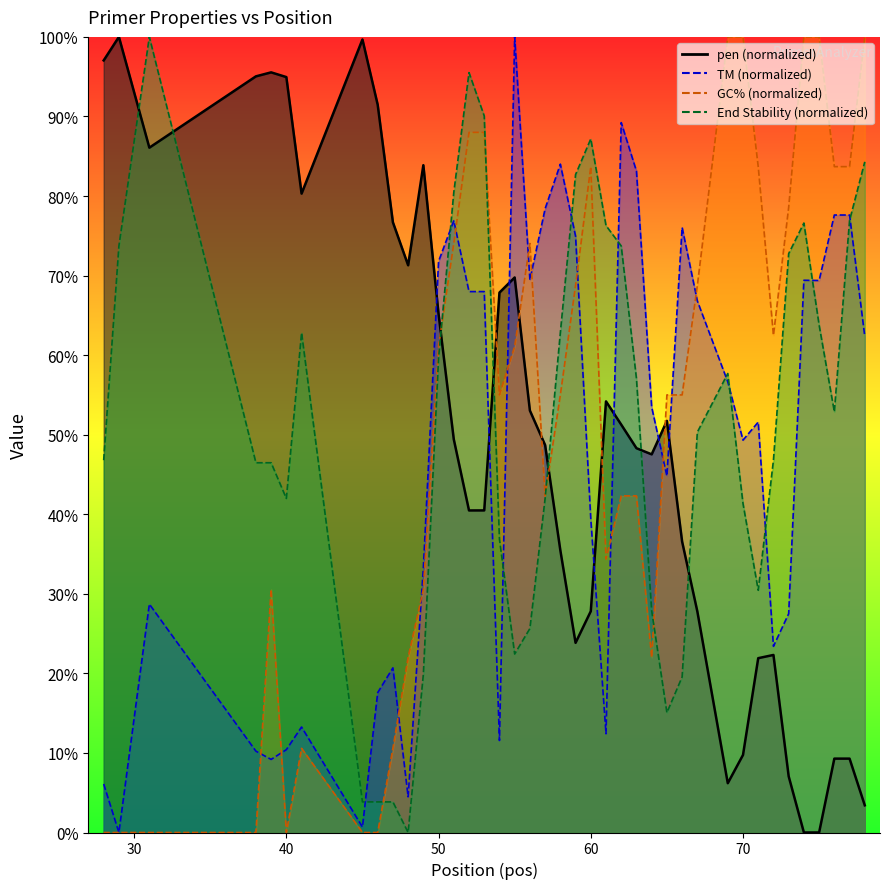

Reading left to right, transcribe all the data shown in this chart.

pen: 97.0	100.0	86.1	95.0	95.5	94.9	80.3	99.7	91.5	76.7	71.3	83.9	65.2	49.4	40.5	40.5	67.9	69.8	53.0	48.7	35.5	23.8	27.8	54.2	51.3	48.3	47.5	51.7	36.6	27.8	6.2	9.7	21.9	22.3	7.1	0.0	0.0	9.3	9.3	3.4
PRIMER_RIGHT_0_TM: 6.1	0.0	28.7	10.2	9.2	10.4	13.3	0.7	17.6	20.7	4.5	33.2	71.8	76.9	68.0	68.0	11.6	100.0	69.5	78.4	84.0	75.0	39.4	12.4	89.2	83.1	53.5	44.8	76.1	66.8	56.6	49.3	51.6	23.4	27.5	69.4	69.4	77.6	77.6	62.4
PRIMER_RIGHT_0_GC_PERCENT: 0.0	0.0	0.0	0.0	30.6	0.0	10.6	0.0	0.0	10.6	22.0	30.6	61.1	74.0	88.0	88.0	55.0	61.1	74.0	42.3	55.0	68.8	83.7	34.4	42.3	42.3	22.0	55.0	55.0	68.8	100.0	100.0	83.7	62.5	78.6	100.0	100.0	83.7	83.7	100.0
PRIMER_RIGHT_0_END_STABILITY: 46.8	73.7	100.0	46.5	46.5	42.0	62.8	3.8	3.8	3.8	0.0	19.9	59.6	80.4	95.5	90.1	36.9	22.4	25.6	42.0	62.8	82.7	87.2	76.3	73.7	57.1	27.9	15.1	19.6	50.3	57.7	41.3	30.4	46.8	72.8	76.6	63.8	52.9	76.9	84.3